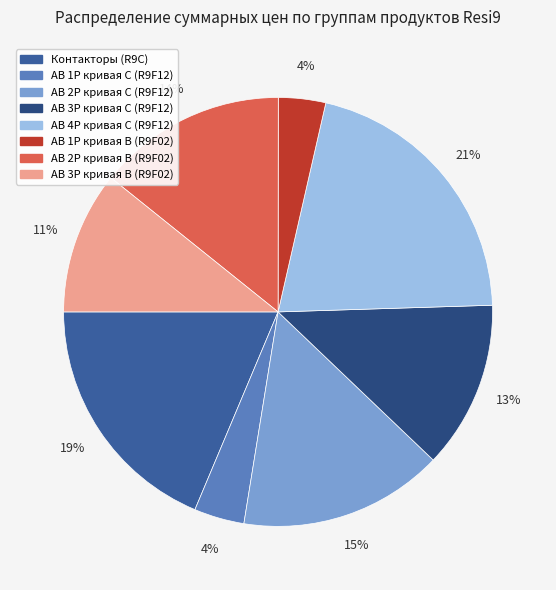

Is there any slice that represents more than half of the pie?

No